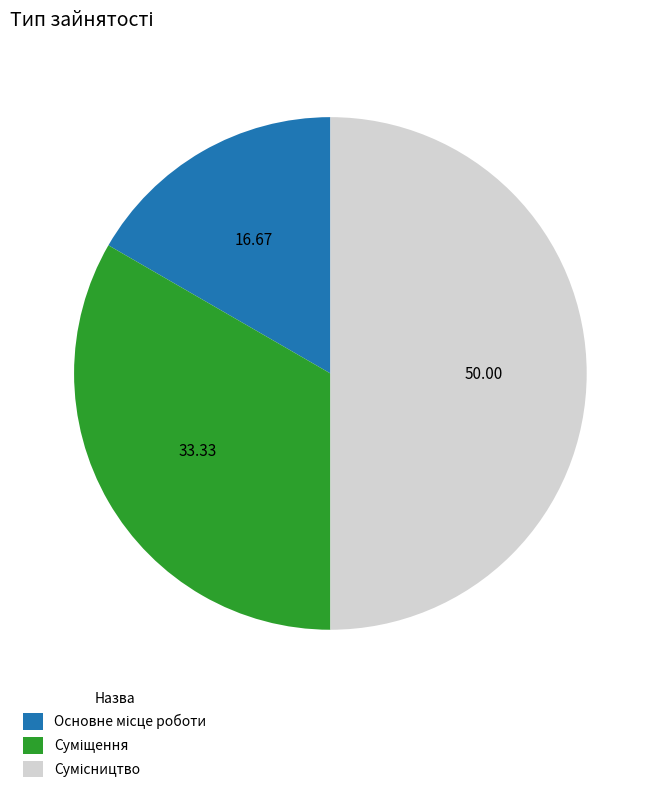

How many segments does this pie chart have?

3